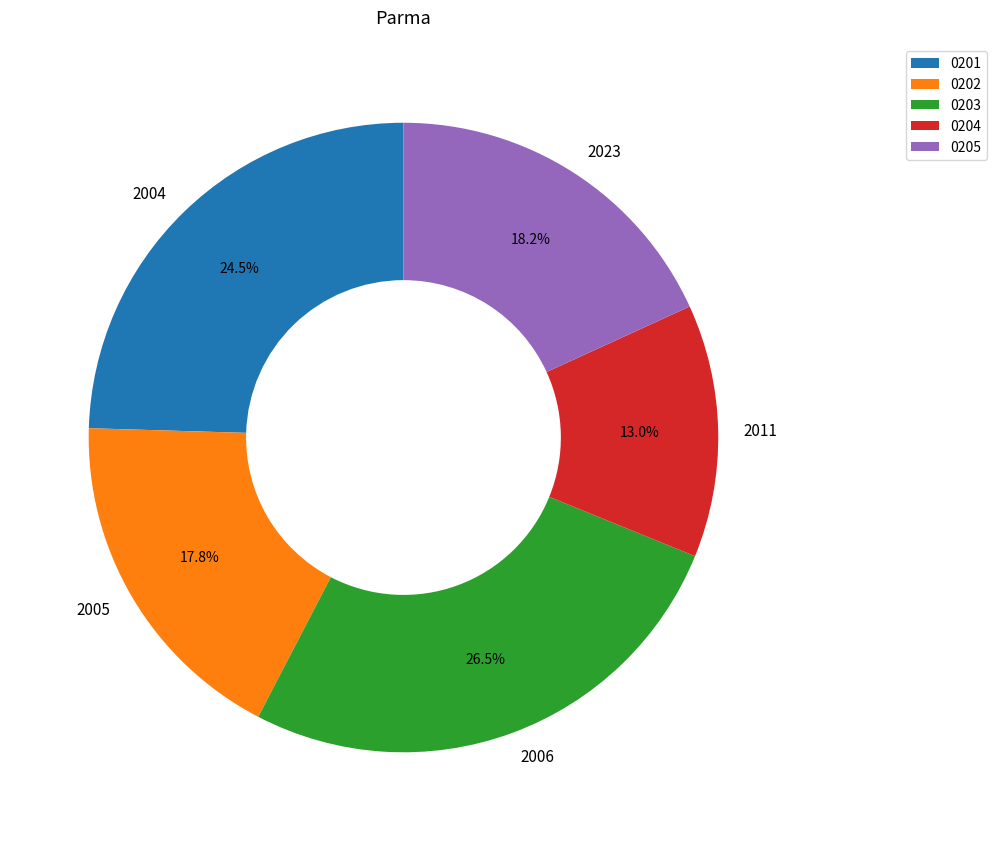

What is the total percentage of 2023 and 2004?

42.7%